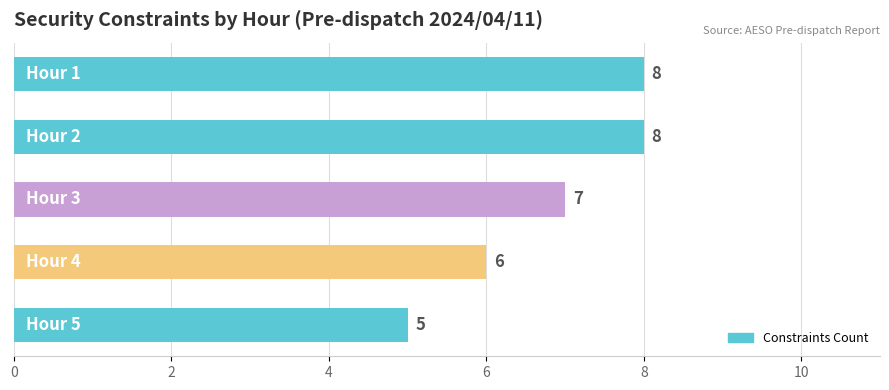

How many values are between 6 and 8?

4